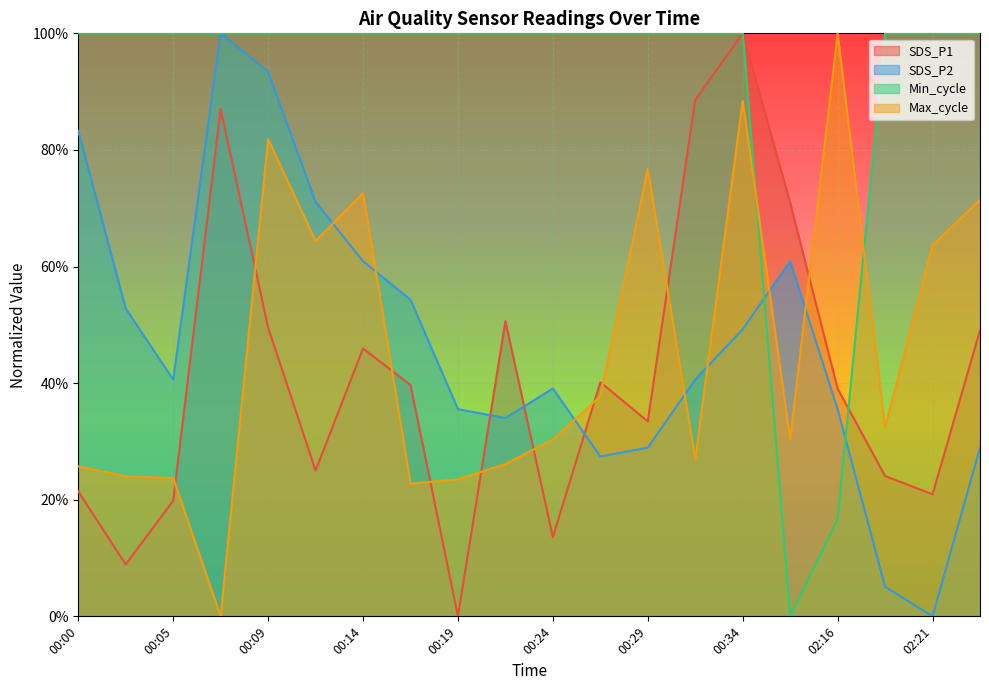

At how many categories does at least one series exceed 92?

19